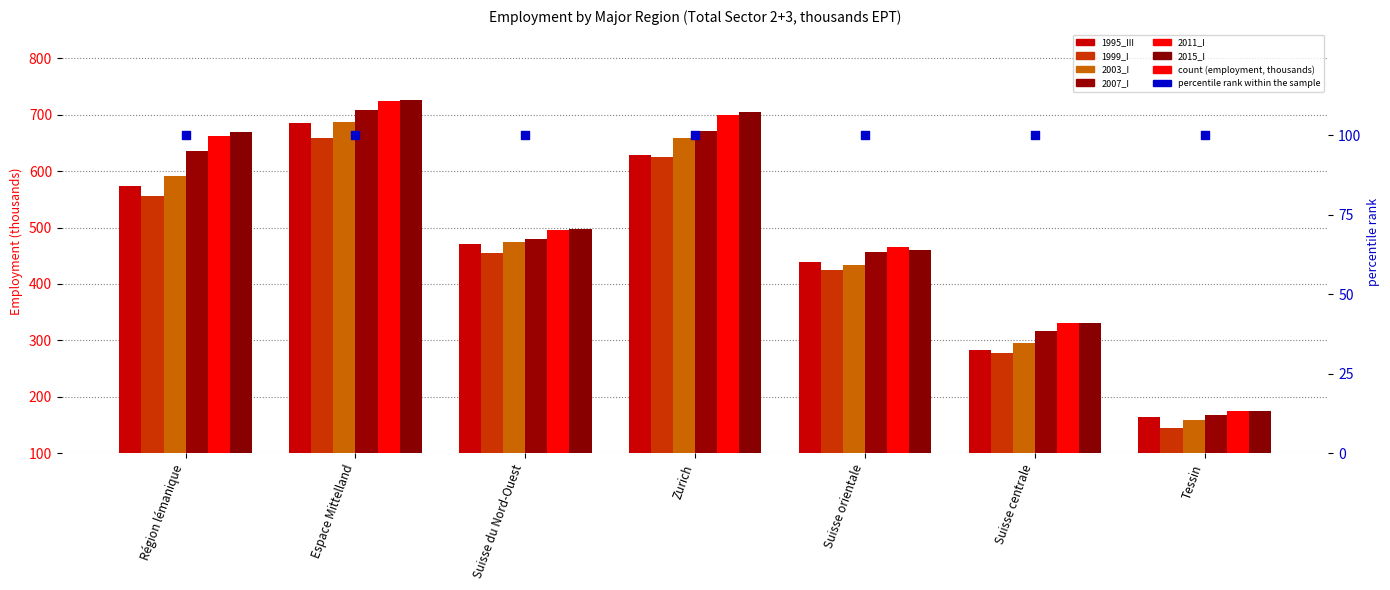

What is the total value across all series at Espace Mittelland?

4189.9